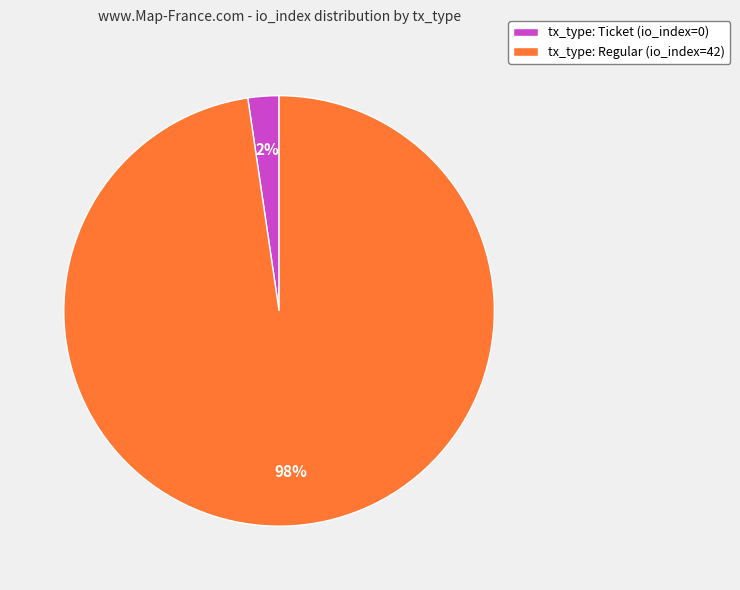

True or false: tx_type: Ticket (io_index=0) accounts for 2% of the total.

True